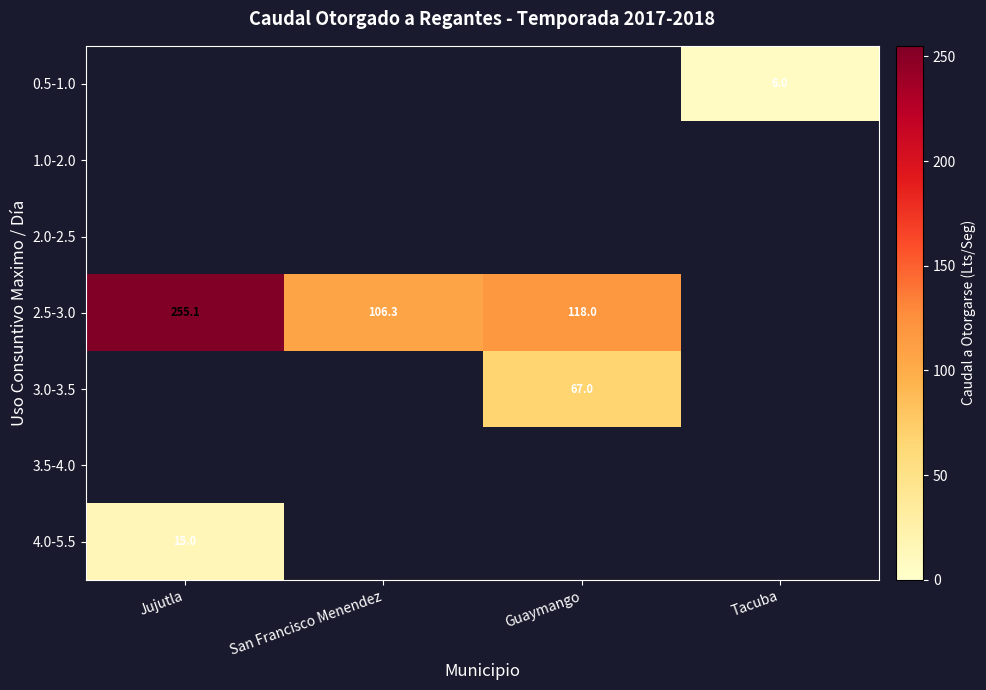

The 2.5-3.0 series shows 22.5 at San Francisco Menendez. True or false?

False